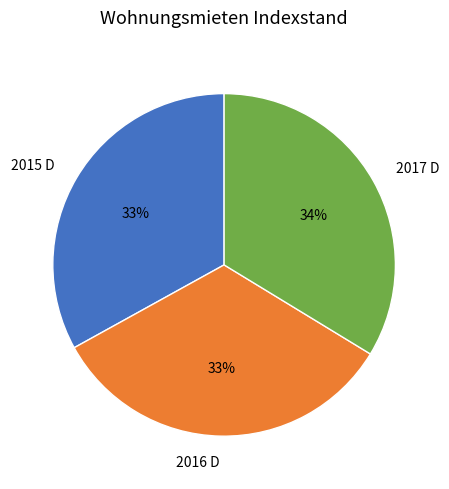

Do 2016 D and 2015 D together represent more than half of the pie?

Yes